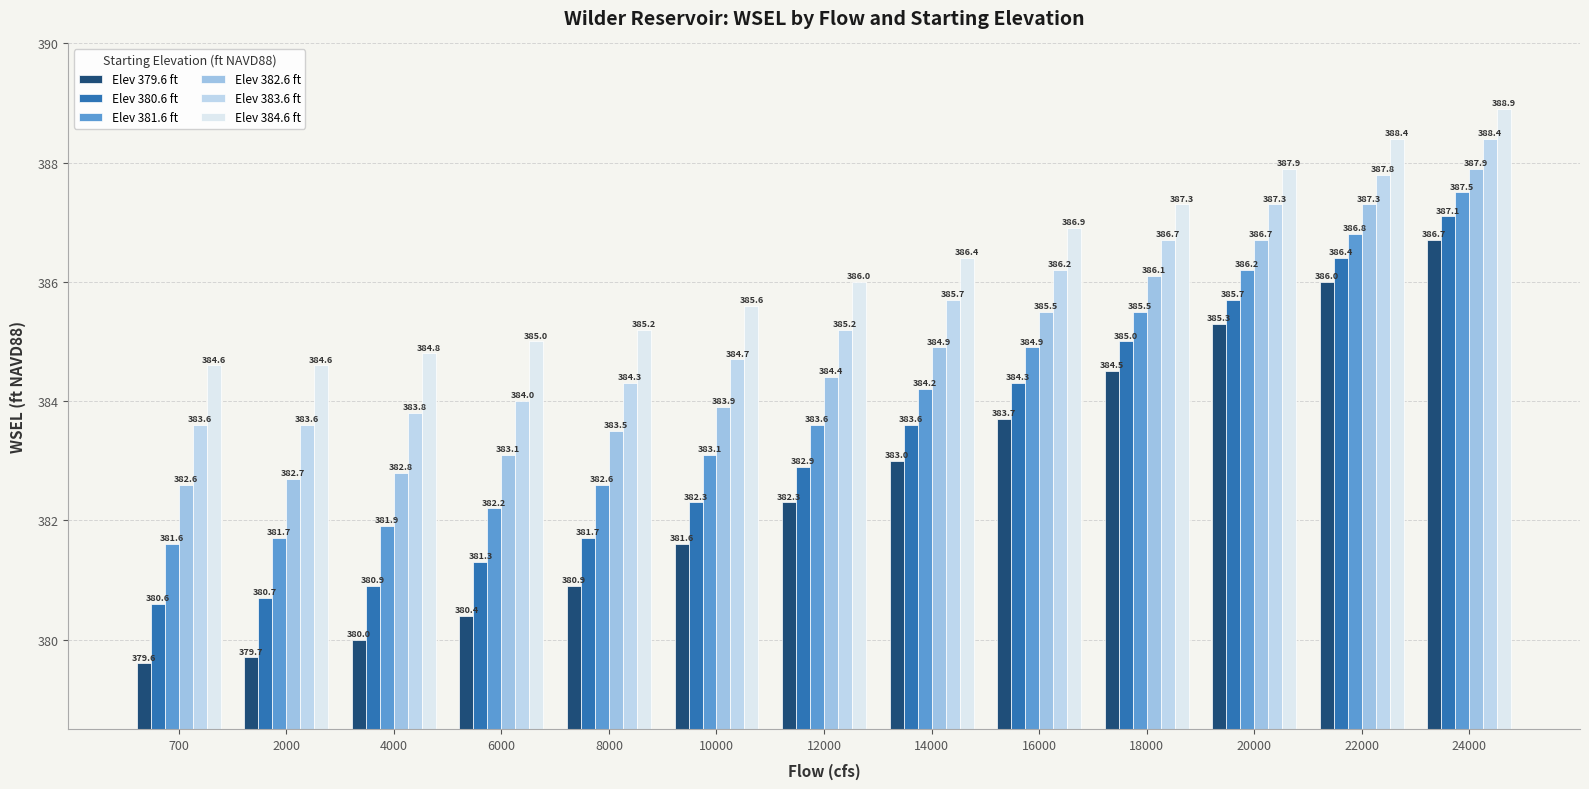

What is the value of the Elev 383.6 ft bar at the 9th from the left?

386.2